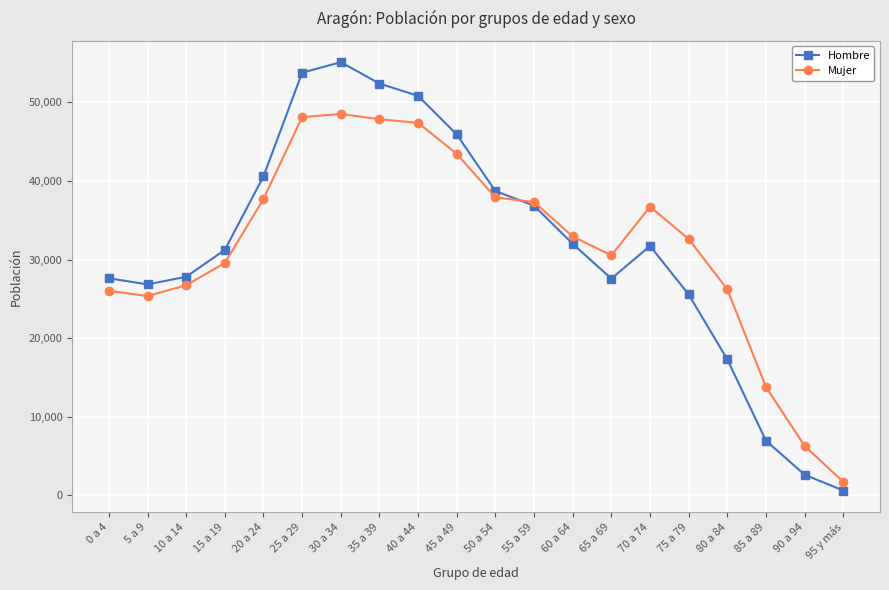

The value of Hombre at 80 a 84 is 17302. True or false?

True